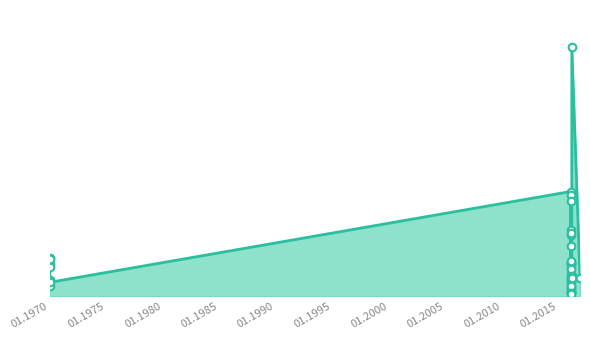

Which has a higher value, 02.02.2016 or 02.02.2016?

02.02.2016